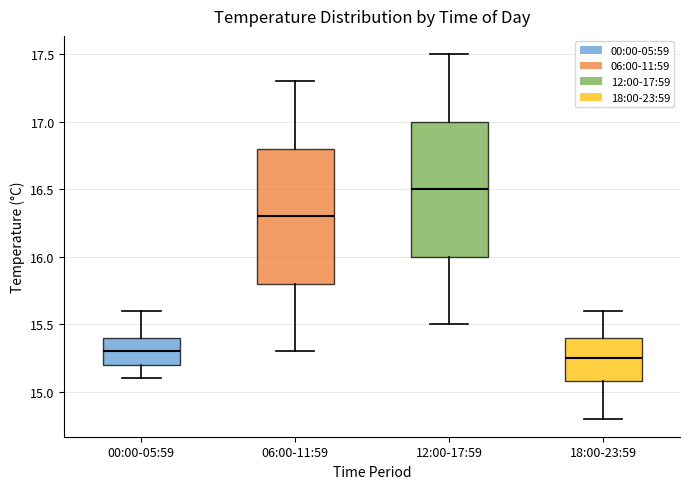

Reading left to right, transcribe this box plot: for each box, give where its median line is, the range the box spans, and where its two whiskers end, as read against the y-axis. The values are not printed on the chart, so give them approximately, as read against the axis.

00:00-05:59: median 15.30, box 15.20 to 15.40, whiskers 15.10 to 15.60
06:00-11:59: median 16.30, box 15.80 to 16.80, whiskers 15.30 to 17.30
12:00-17:59: median 16.50, box 16.00 to 17.00, whiskers 15.50 to 17.50
18:00-23:59: median 15.25, box 15.10 to 15.40, whiskers 14.80 to 15.60